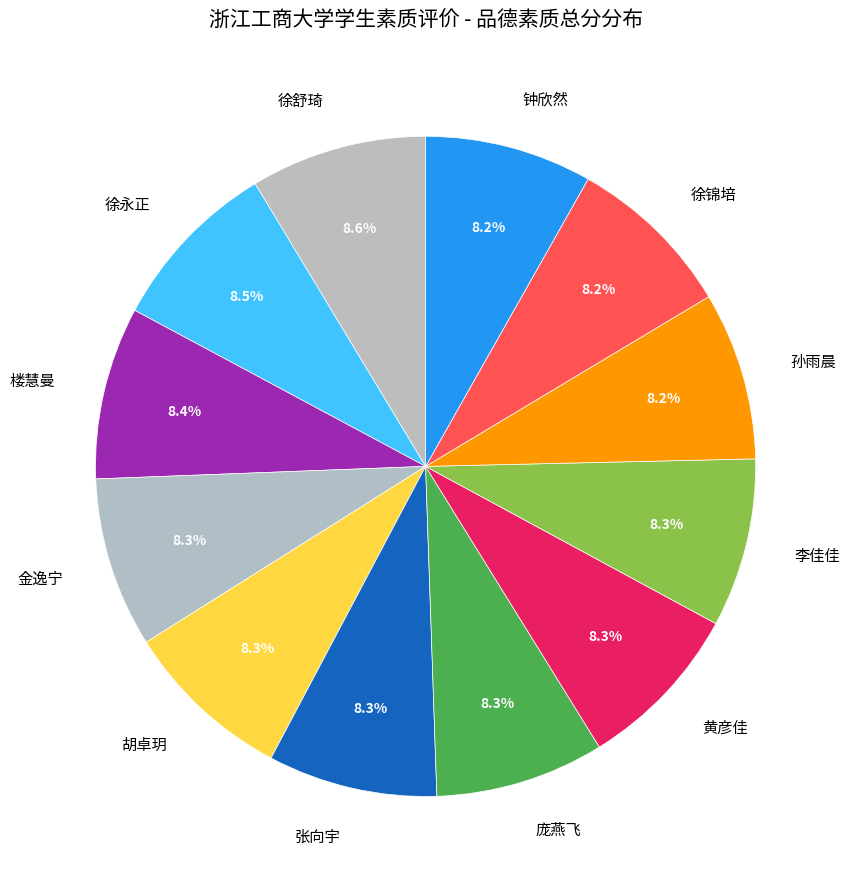

What is the ratio of the value at 李佳佳 to the value at 黄彦佳?

1.0